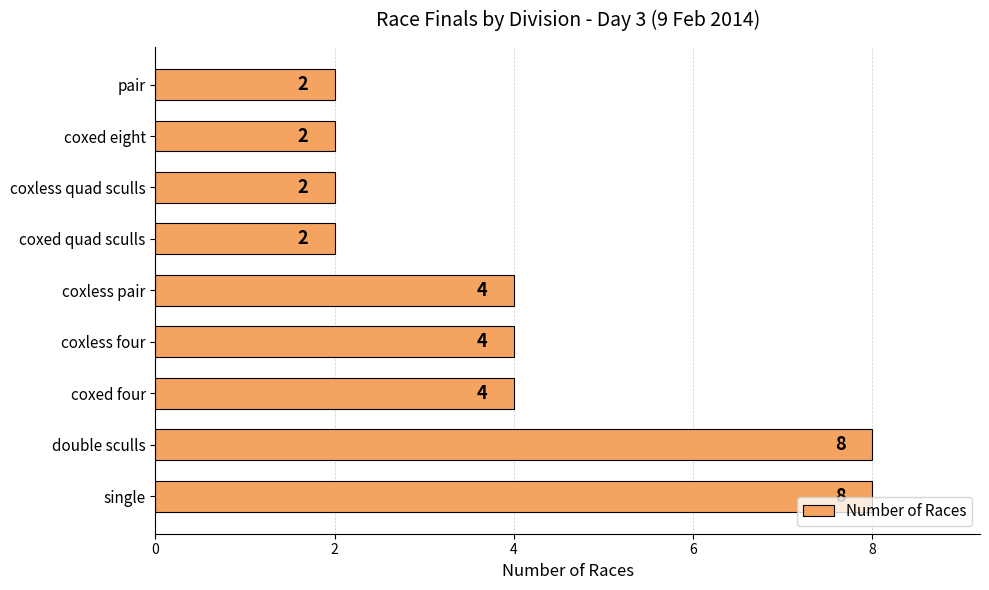

True or false: the data shows 3 at coxless quad sculls.

False